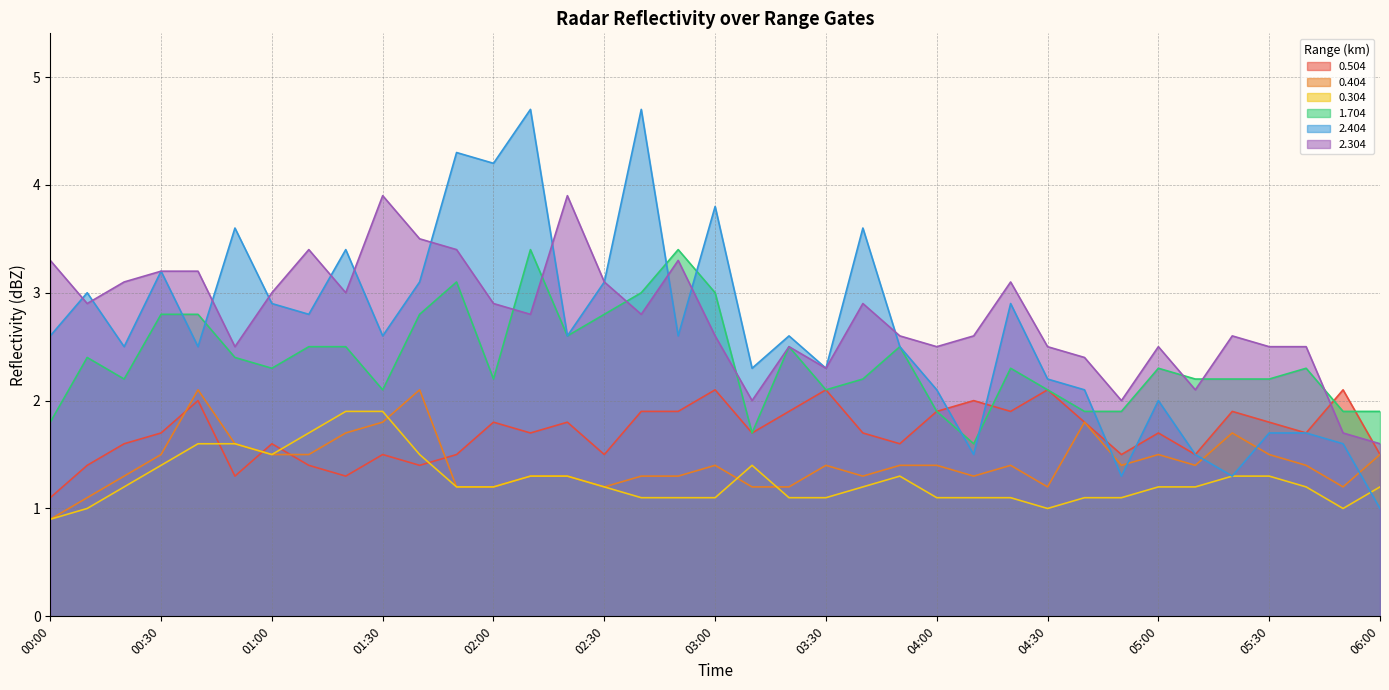

What are all the series names shown in the legend?

0.504, 0.404, 0.304, 1.704, 2.404, 2.304